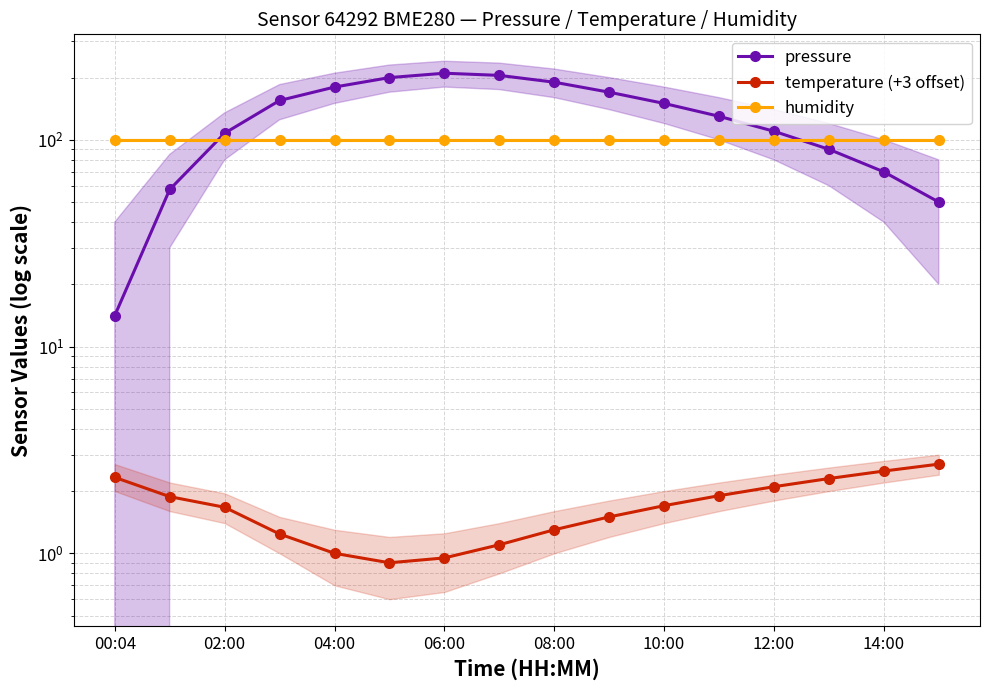

What value does the humidity series have at 06:00?

100.0